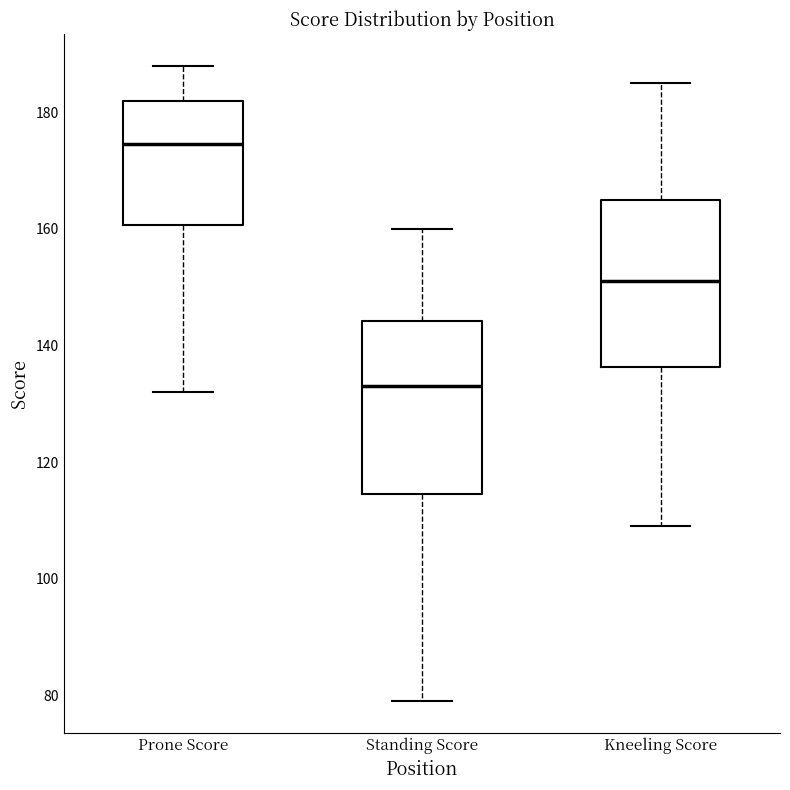

Where does the upper whisker of the box for Prone Score end on the y-axis? The values are not printed on the chart, so give them approximately, as read against the axis.

188